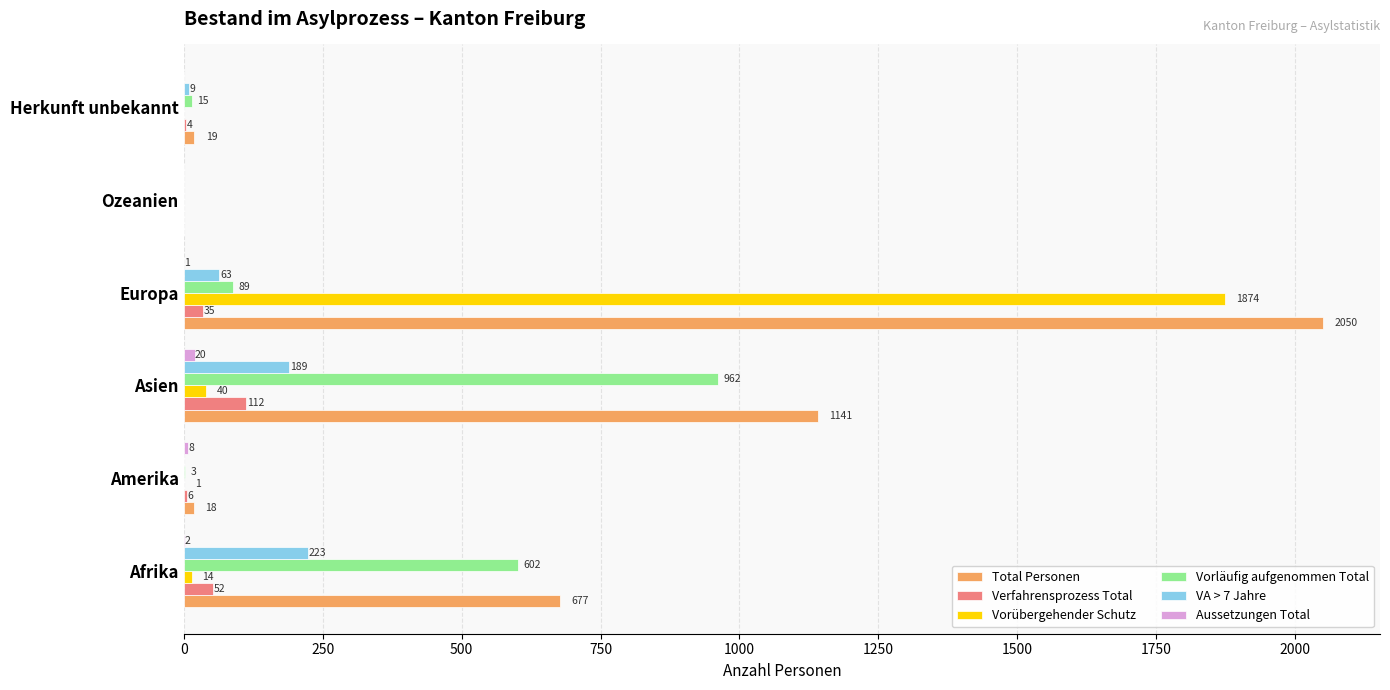

True or false: Verfahrensprozess Total has a value of 4 at Herkunft unbekannt.

True